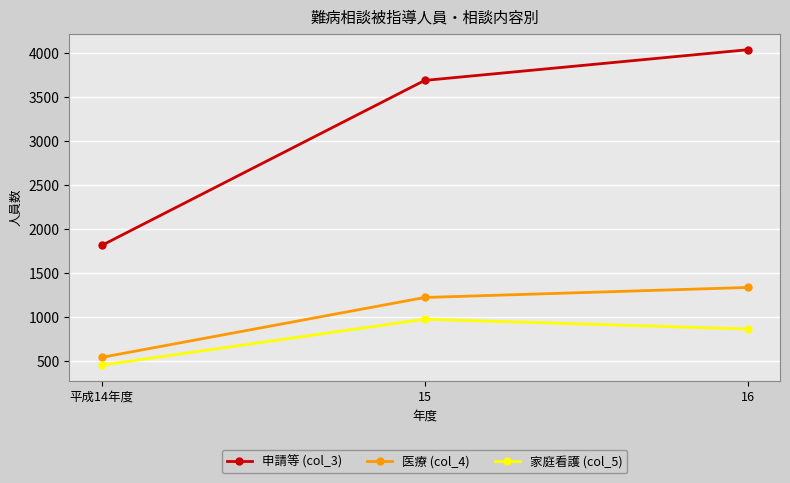

At which category is the sum across all series the highest?

16